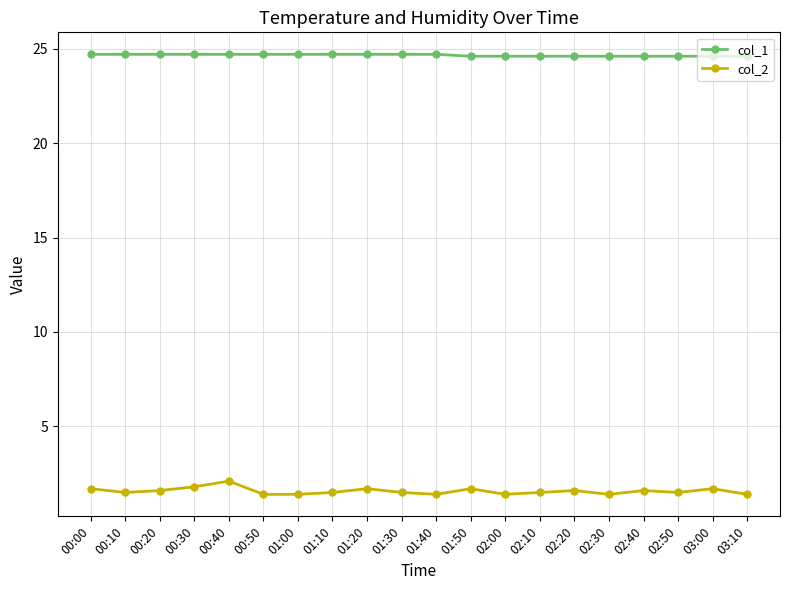

Which series has the widest spread of values?

col_2